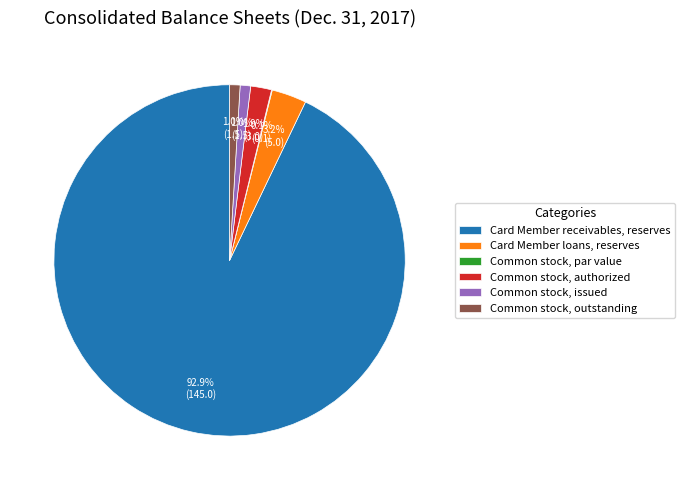

Which category has the biggest portion of the pie?

Card Member receivables, reserves